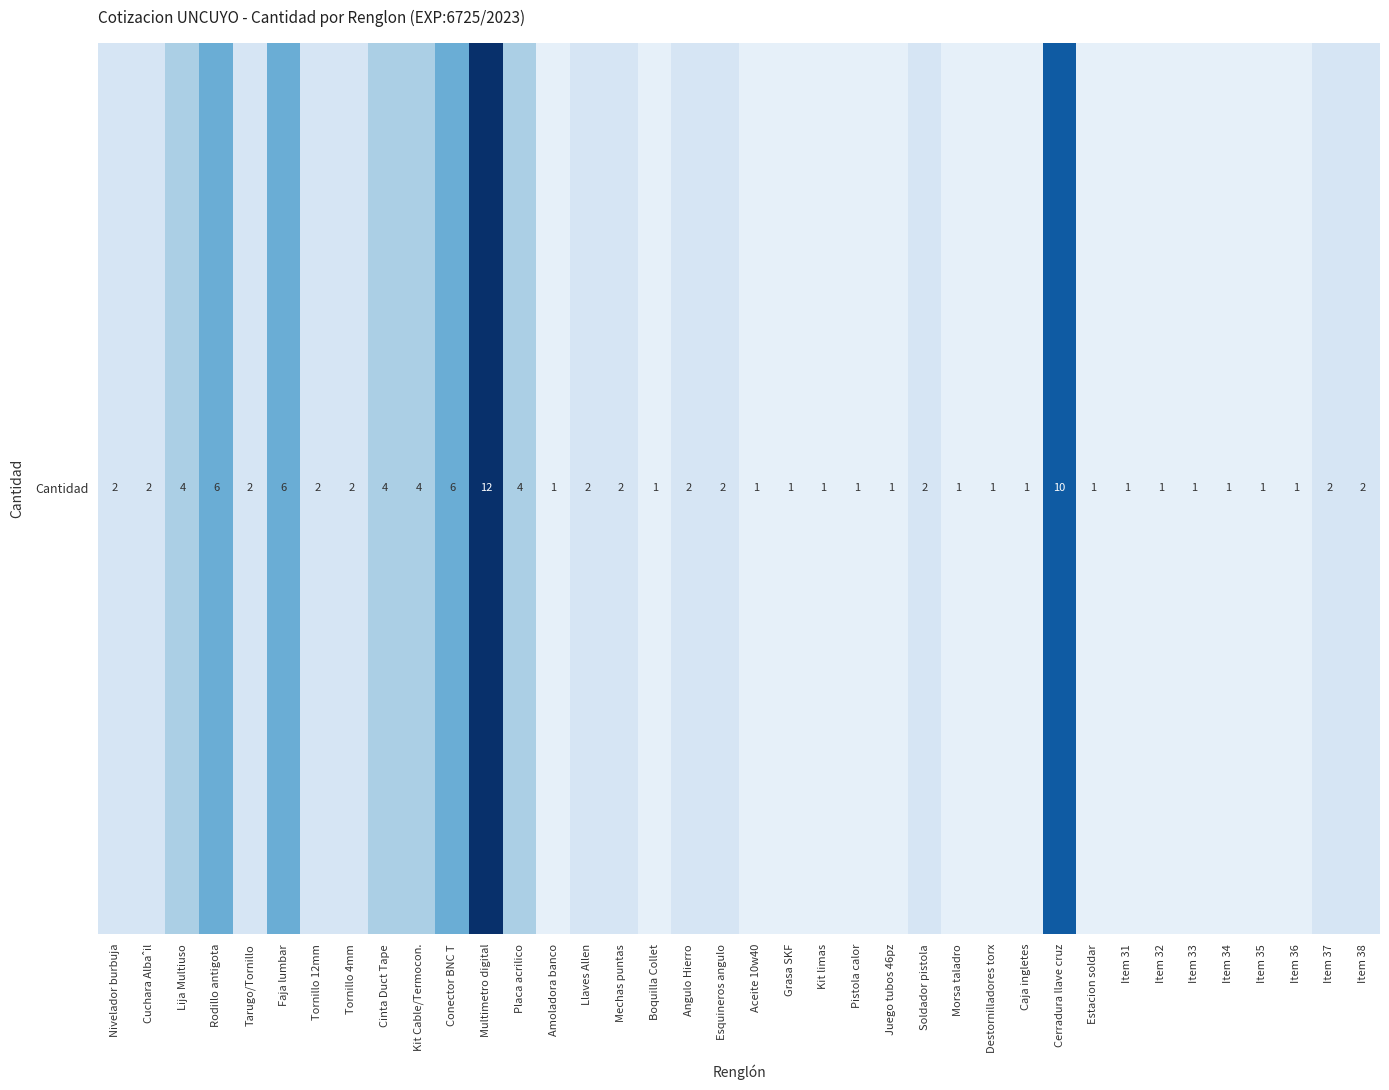

Which has a higher value, Mechas puntas or Pistola calor?

Mechas puntas